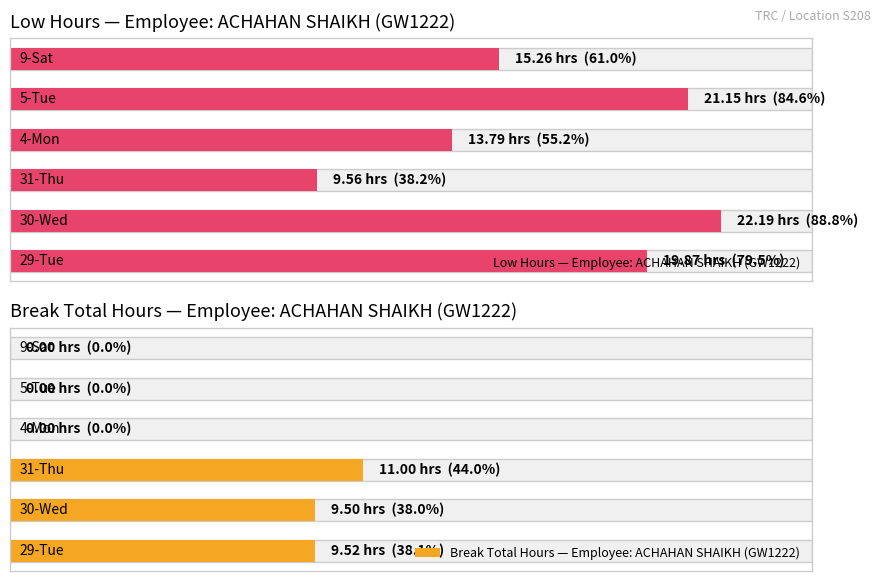

Between 4-Mon and 31-Thu, which is larger?

4-Mon